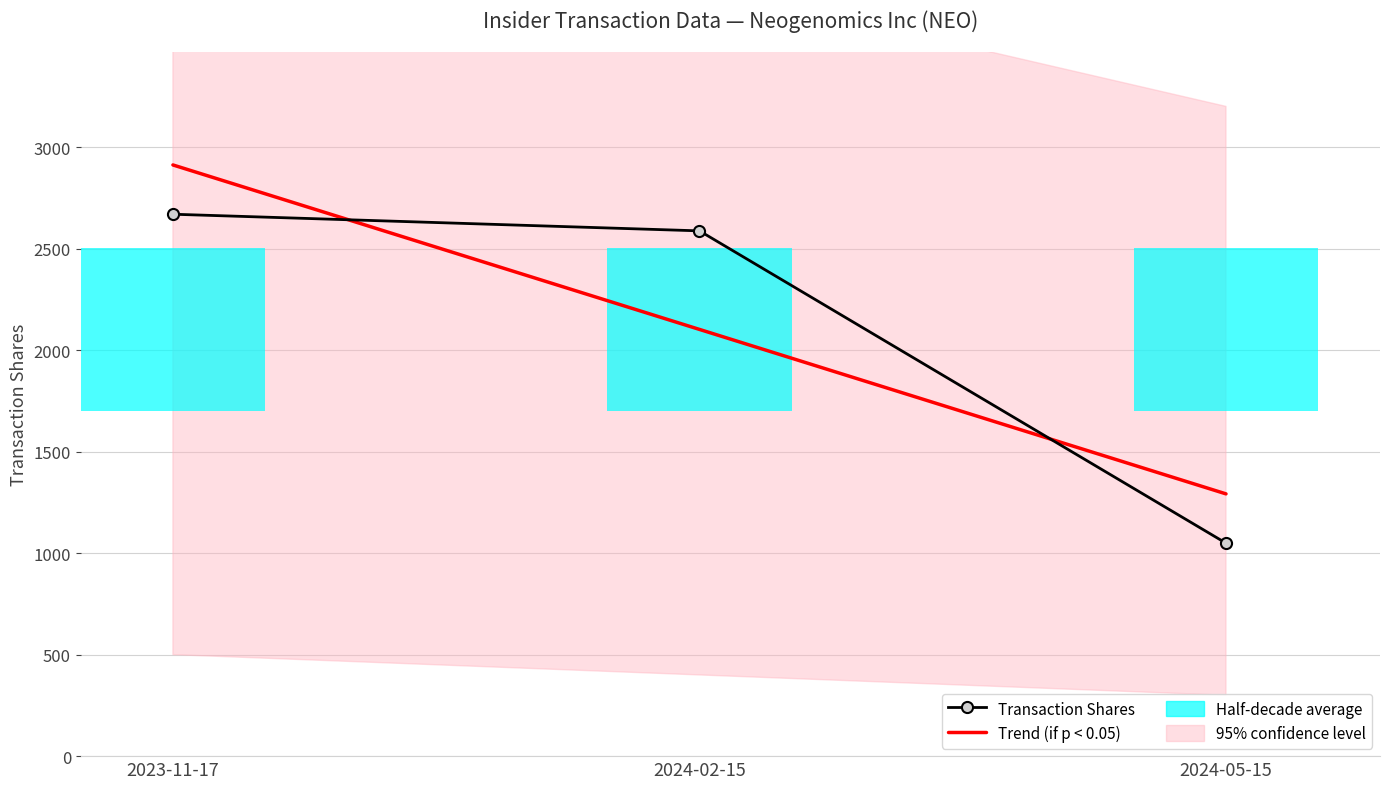

What is the average value of the Transaction Shares series?

2101.7